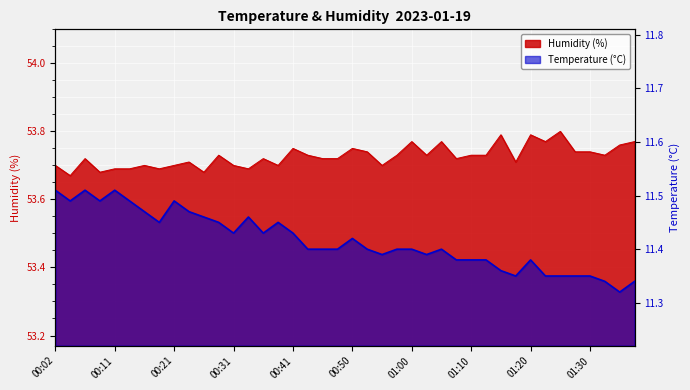

Does the chart display data point markers on the line(s)?

No